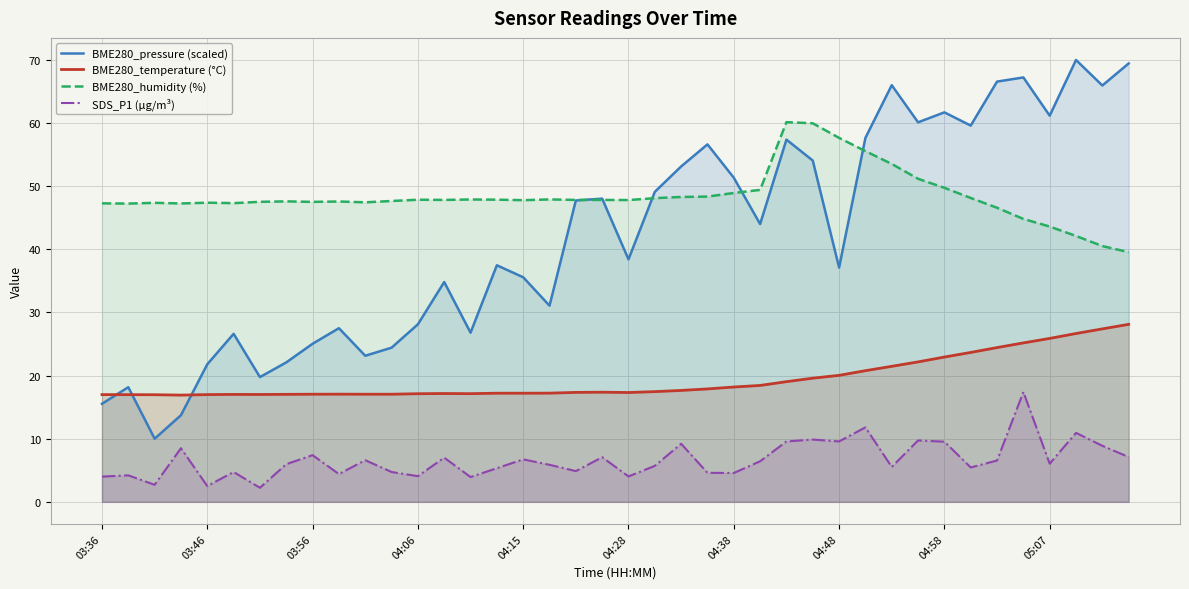

List the series in order of their peak value, highest first.

BME280_pressure (scaled), BME280_humidity (%), BME280_temperature (°C), SDS_P1 (µg/m³)